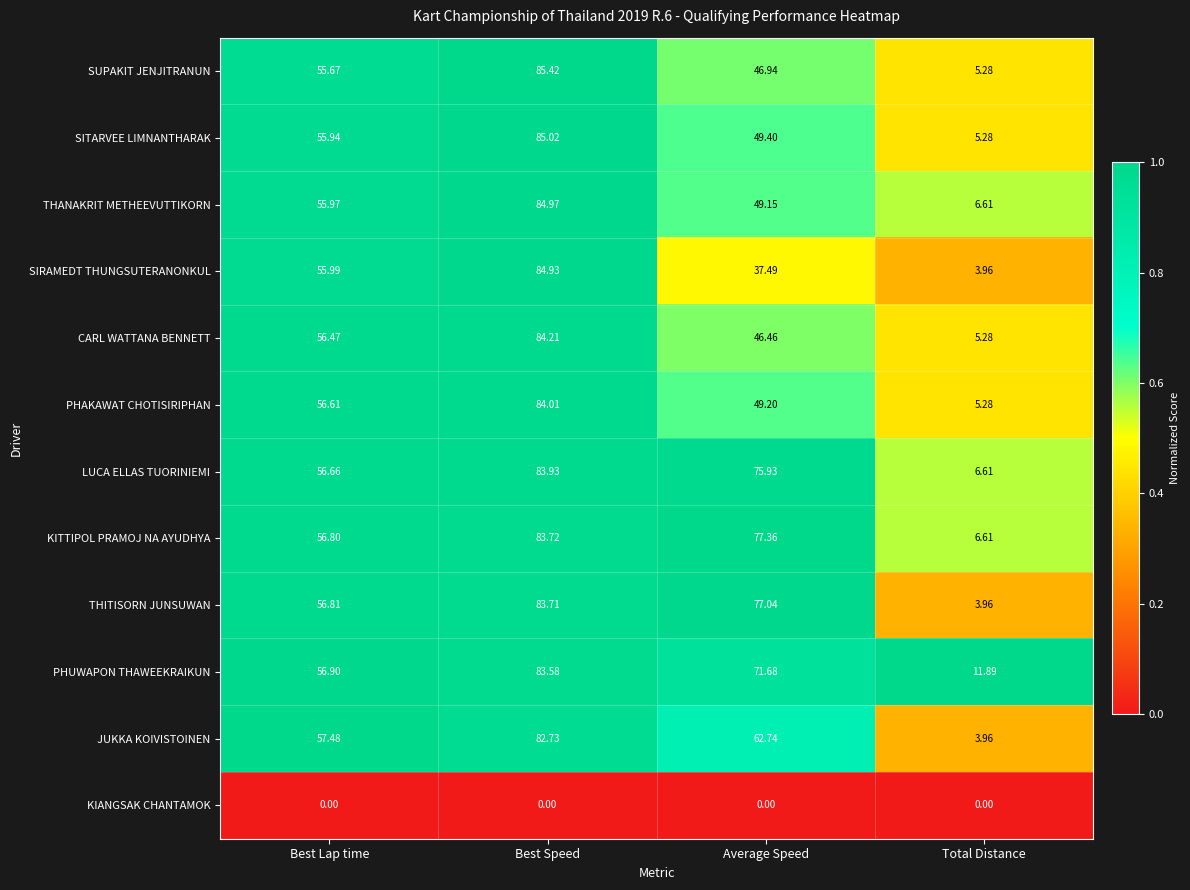

At which category is the sum across all series the highest?

Best Speed